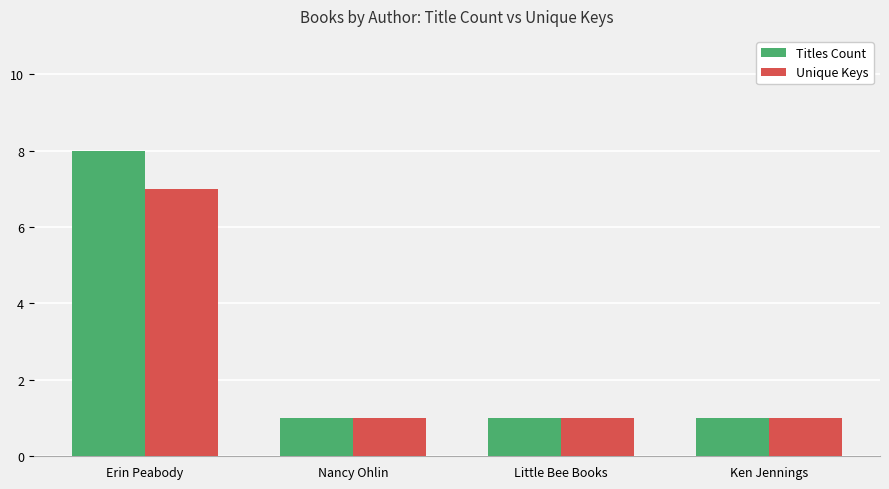

What are all the series names shown in the legend?

Titles Count, Unique Keys